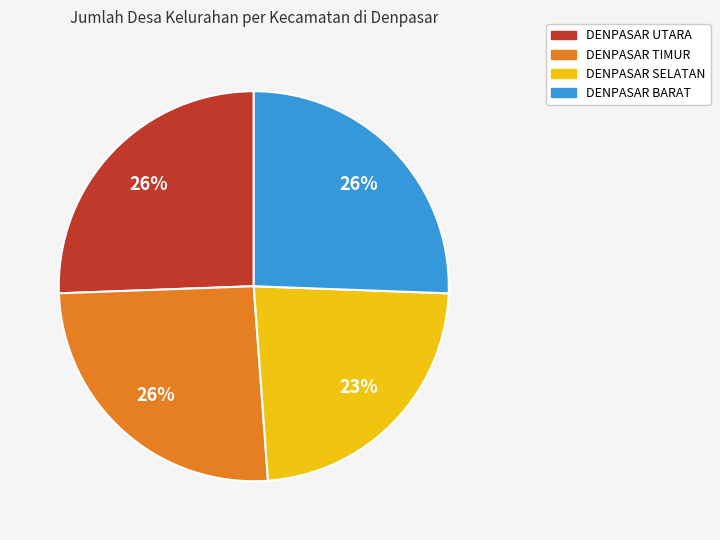

The DENPASAR BARAT slice represents 31% of the pie. True or false?

False